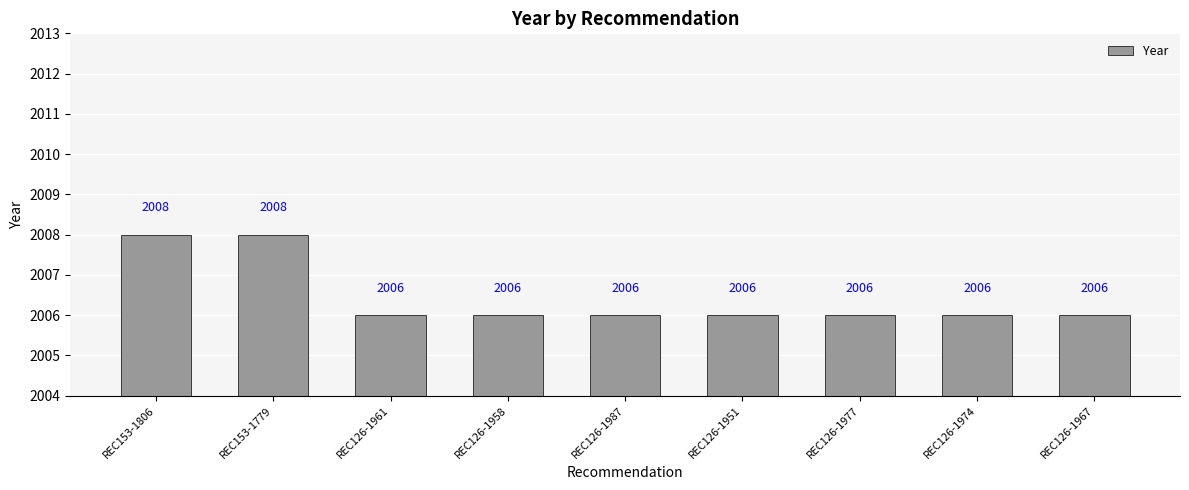

Approximately how many times larger is the value at REC126-1977 compared to REC126-1967?

1.0